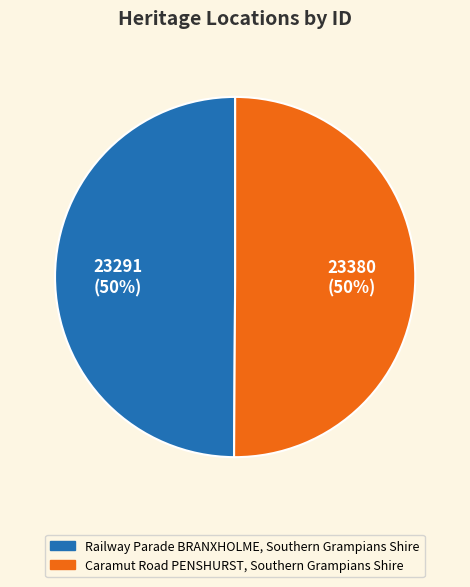

How many slices are in this pie chart?

2